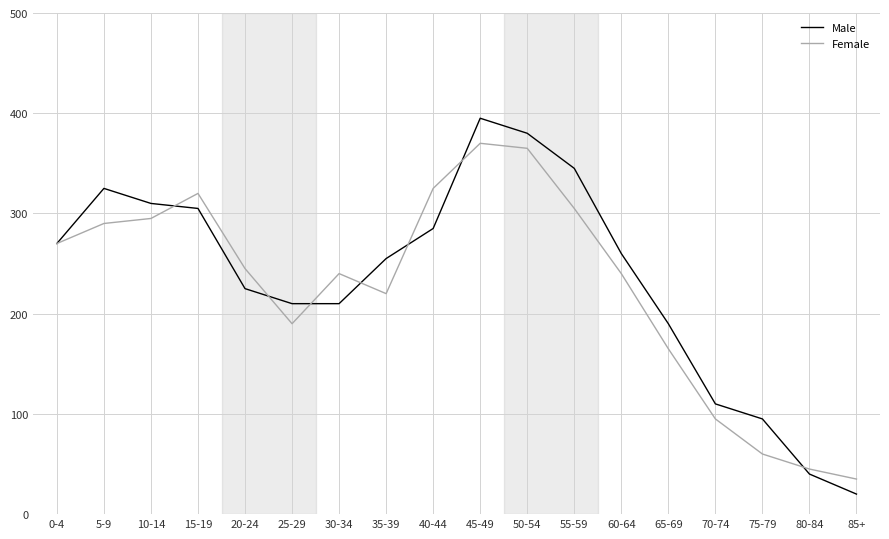

Does the chart have visible grid lines?

Yes